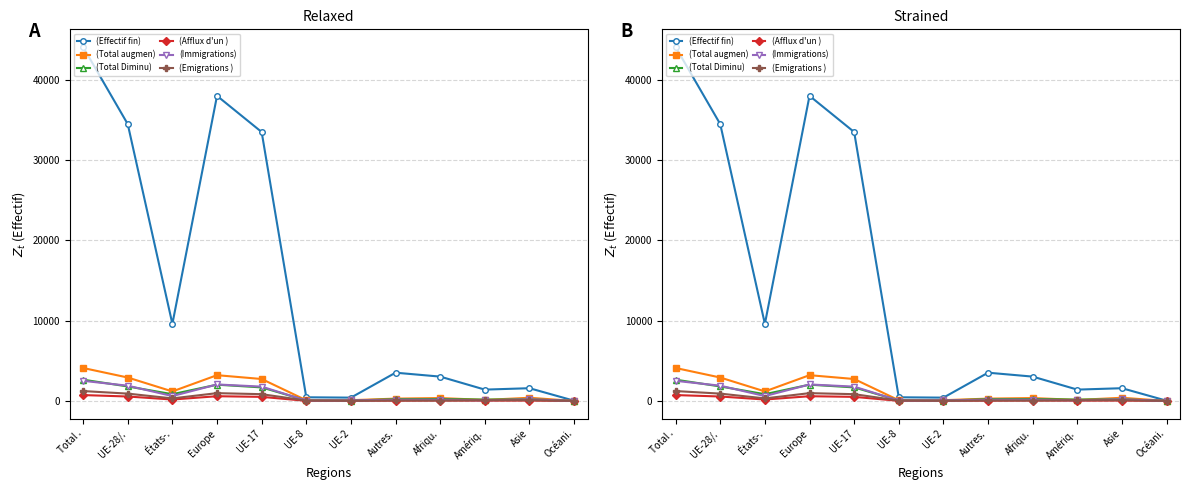

Which category has the lowest value in the Afflux d'un autre canton (col_16) series?

Océani.